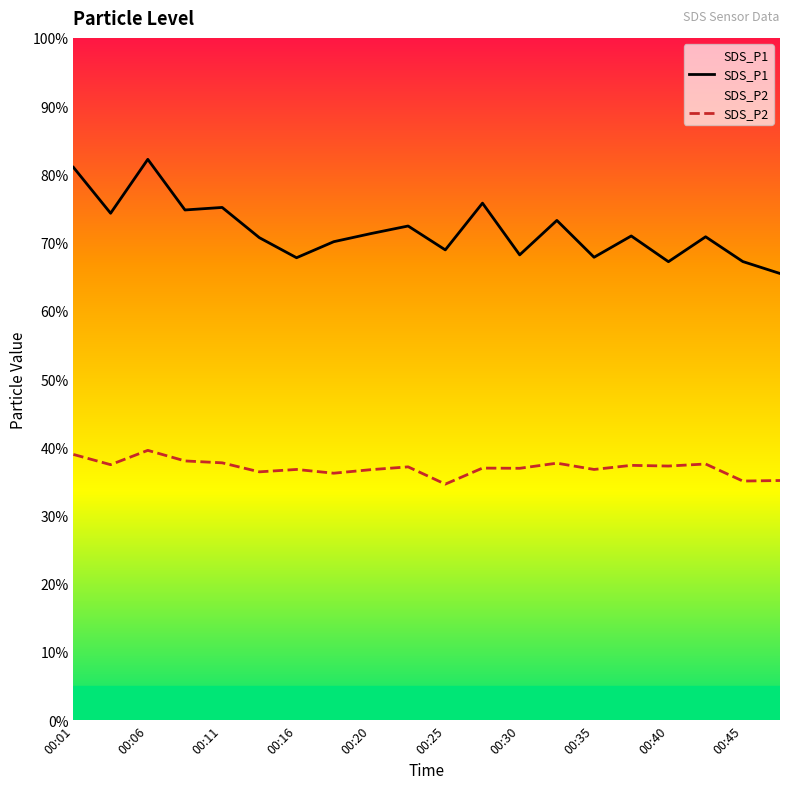

What is the smallest value displayed?

34.6